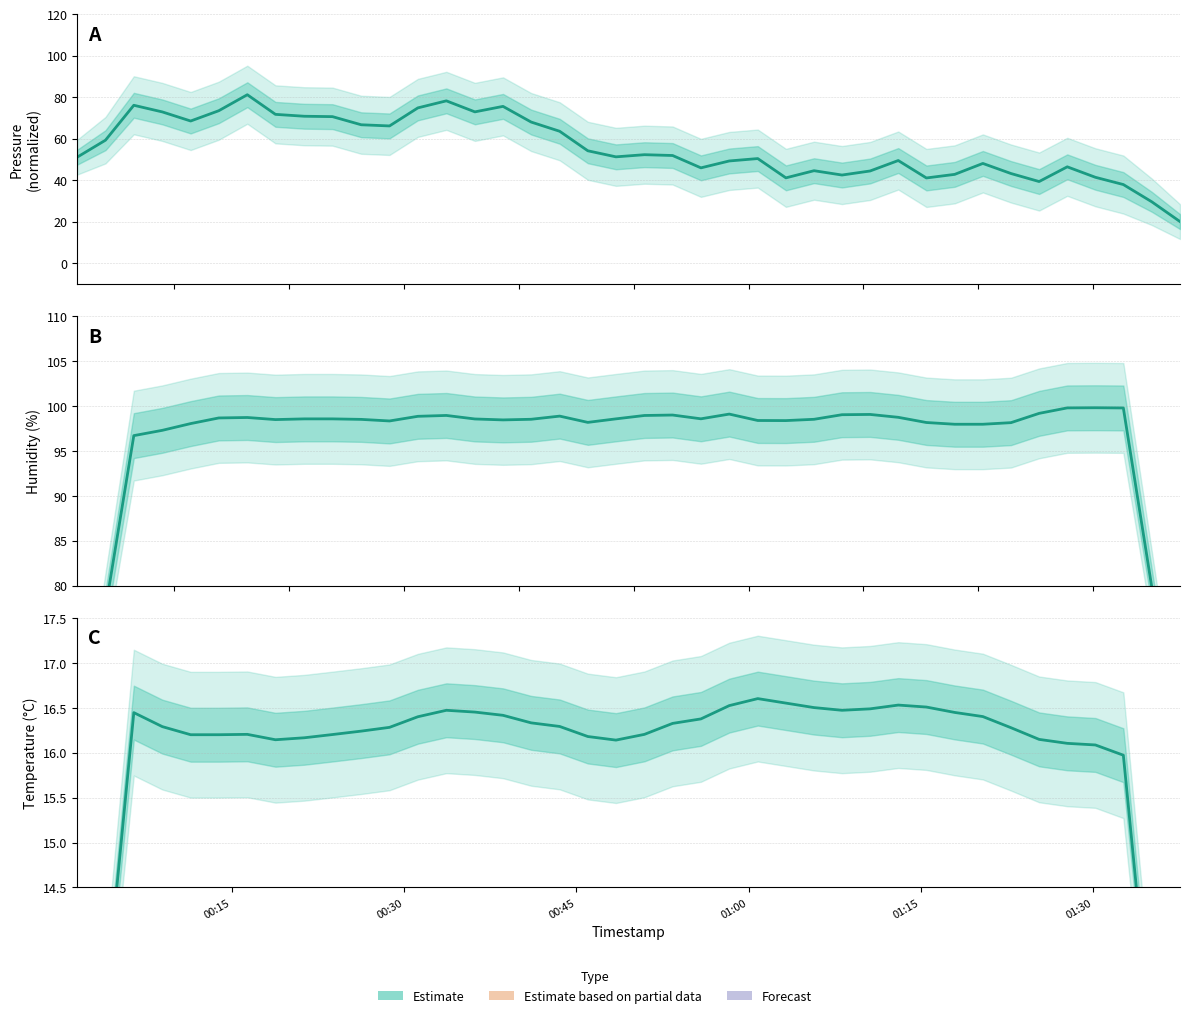

At how many categories does at least one series exceed 97?

35